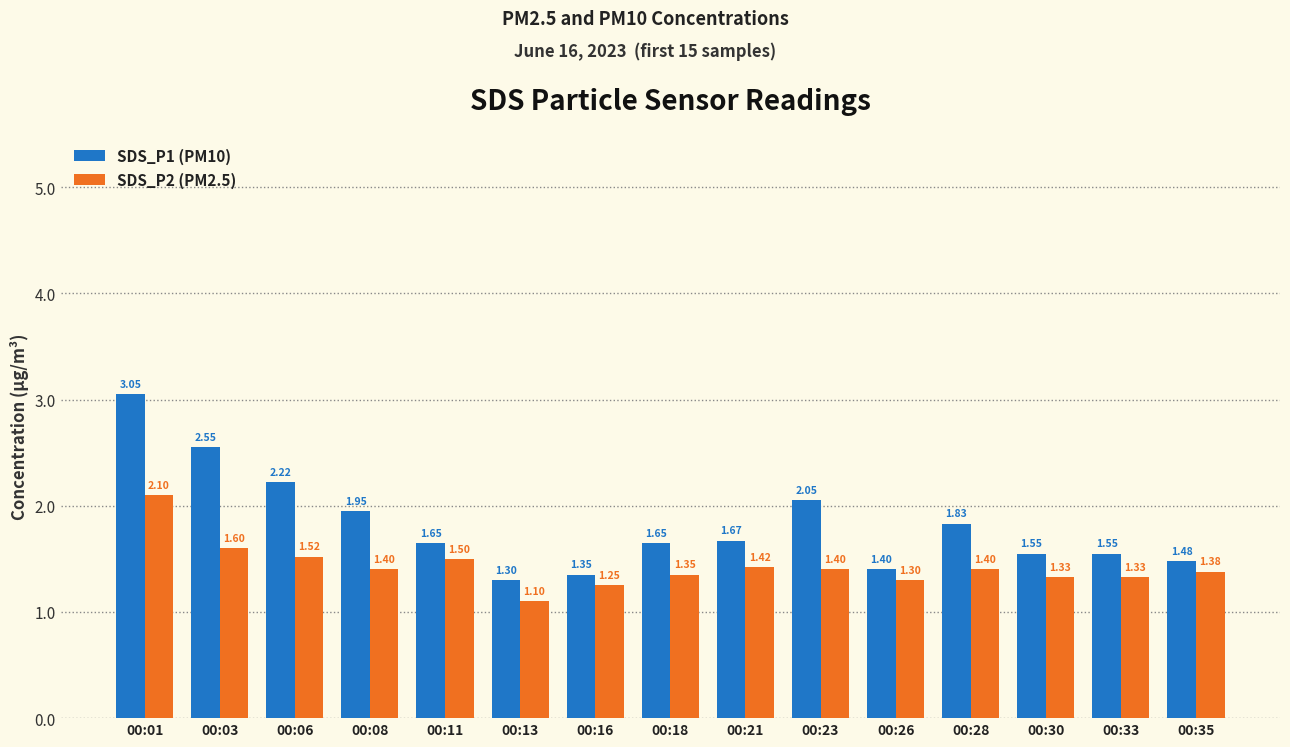

Which series has the widest spread of values?

SDS_P1 (PM10)